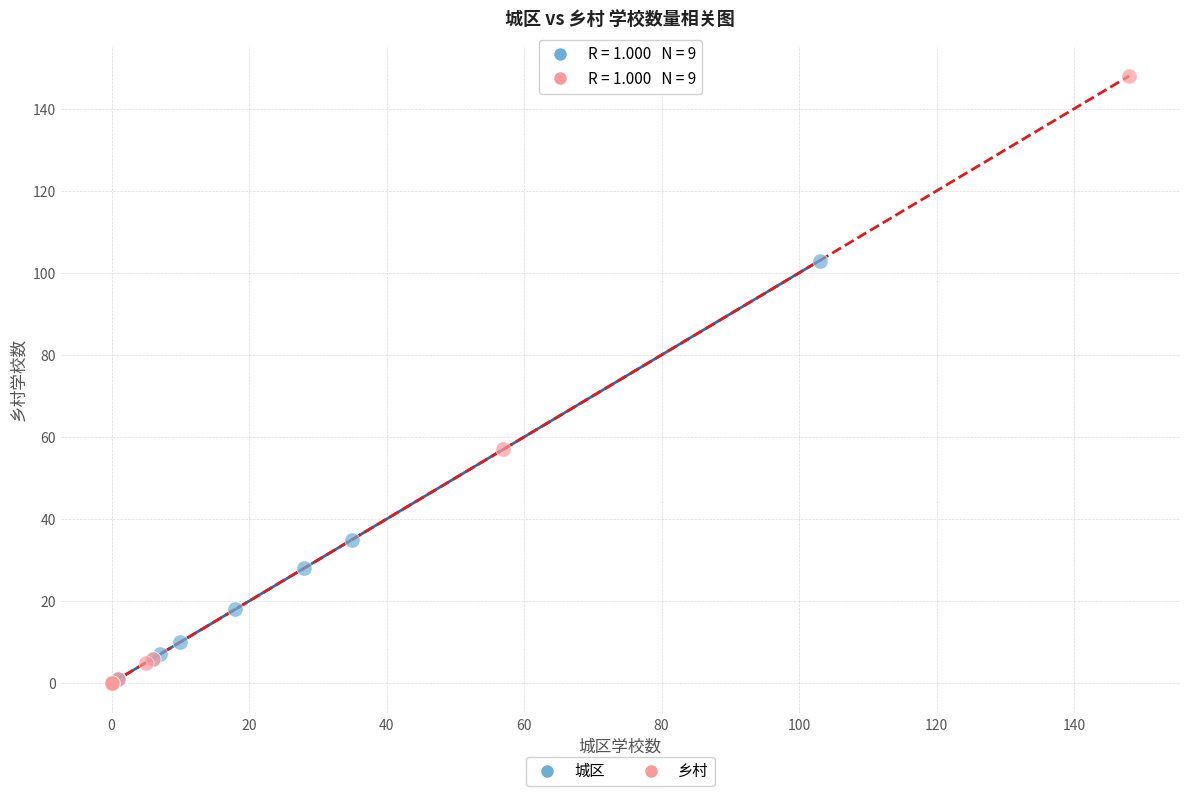

Which series has the largest Y range (max minus min)?

乡村